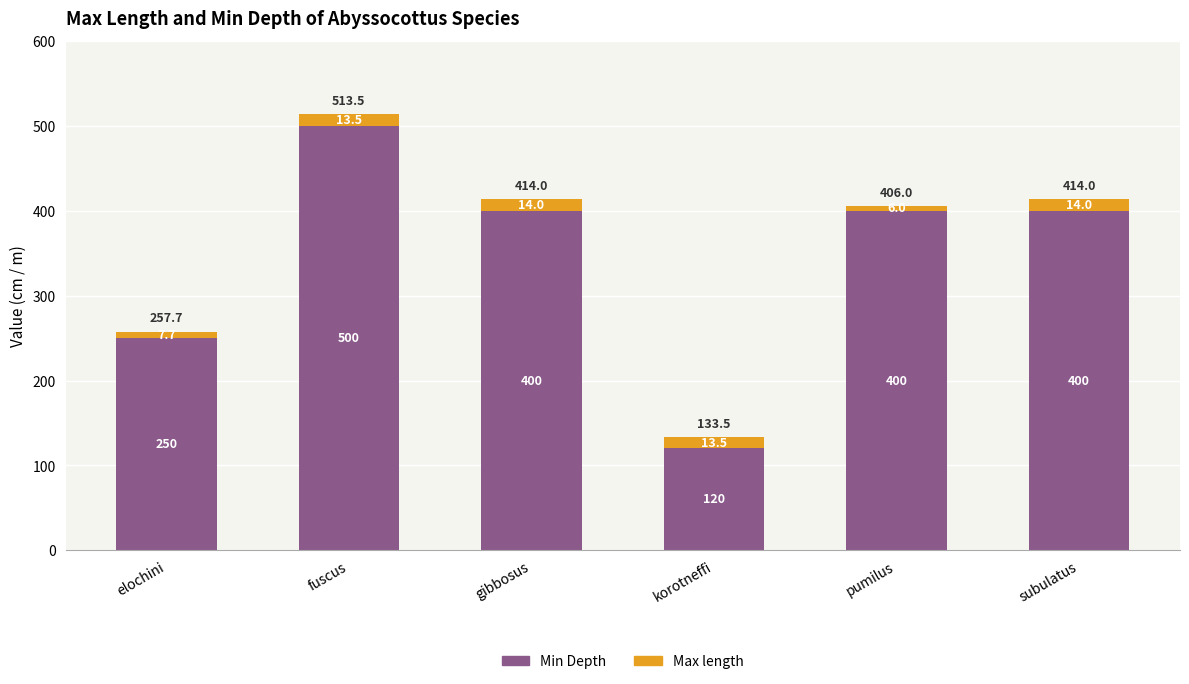

Reading left to right, what are the values for Min Depth?

elochini=250.0	fuscus=500.0	gibbosus=400.0	korotneffi=120.0	pumilus=400.0	subulatus=400.0